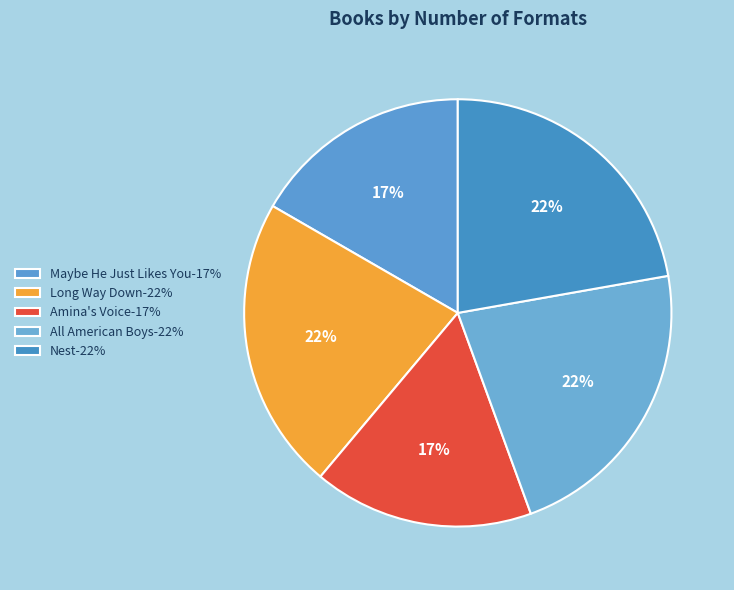

Is it true that All American Boys is 22% of the pie?

True